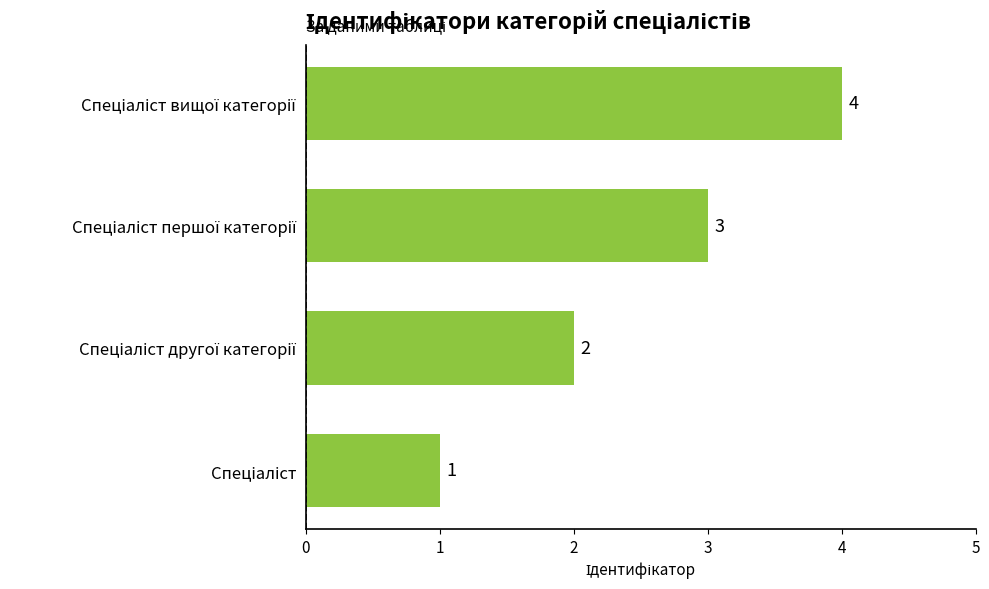

Count the values in the range 2 to 4.

3